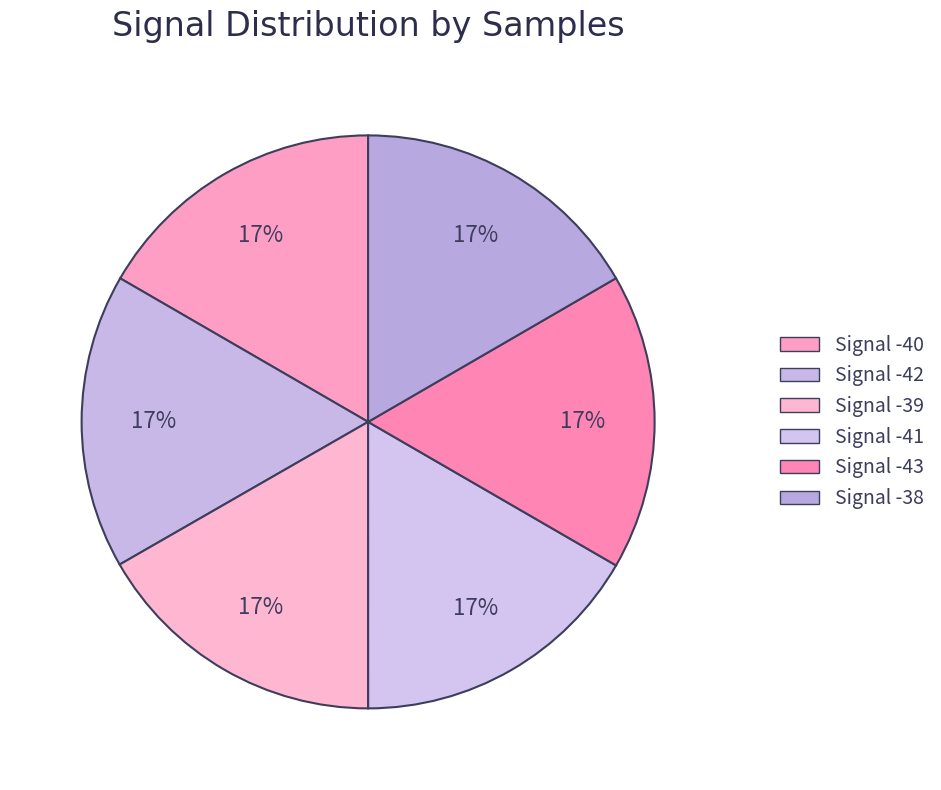

Do Signal -41 and Signal -38 together represent more than half of the pie?

No